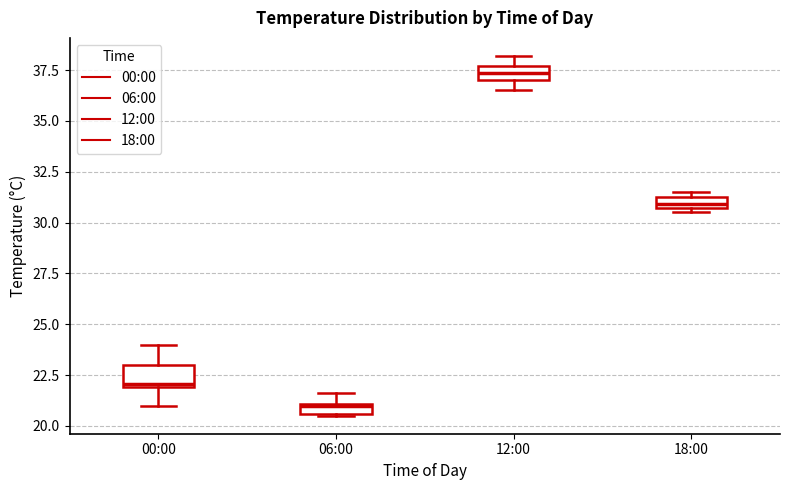

Which box has the highest median line?

12:00